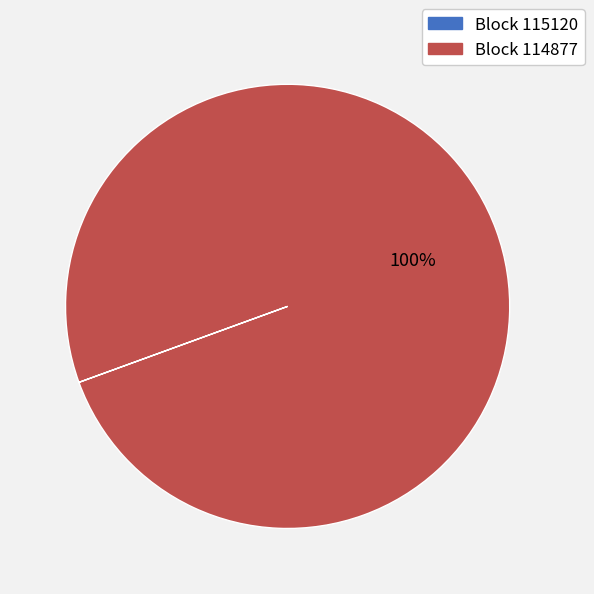

Does any single category account for the majority?

Yes